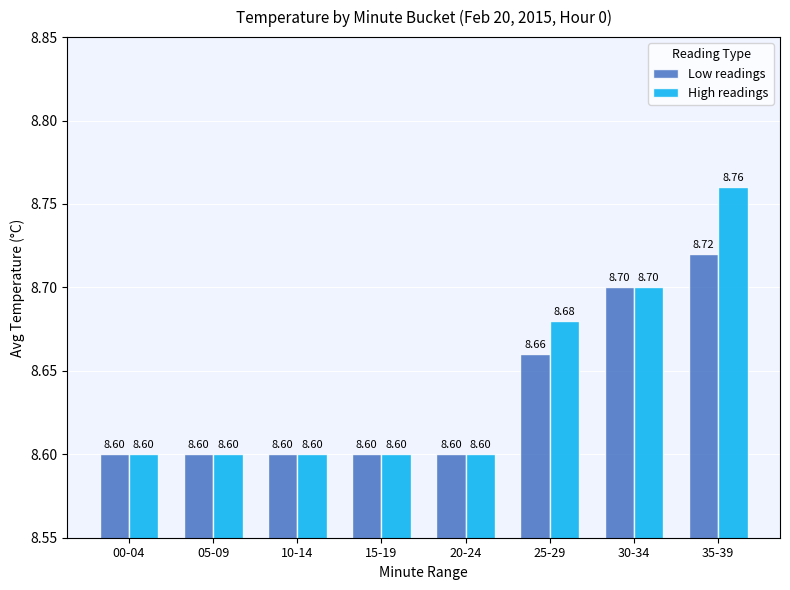

Is it true that Low readings equals 8.7 at 25-29?

True